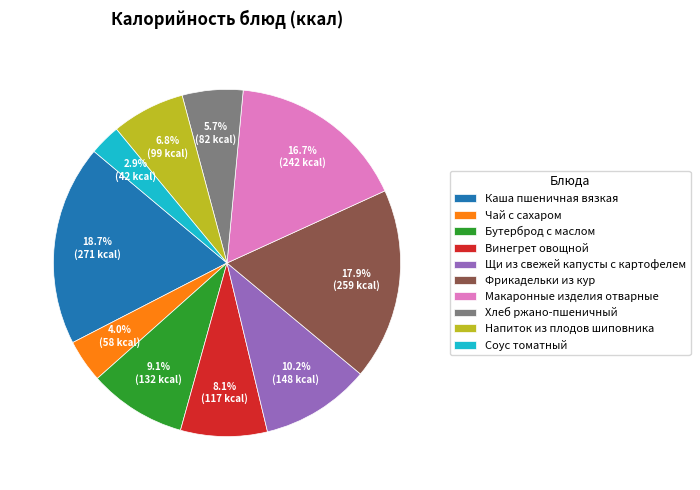

To the nearest percent, what percentage of the pie is Винегрет овощной?

8%